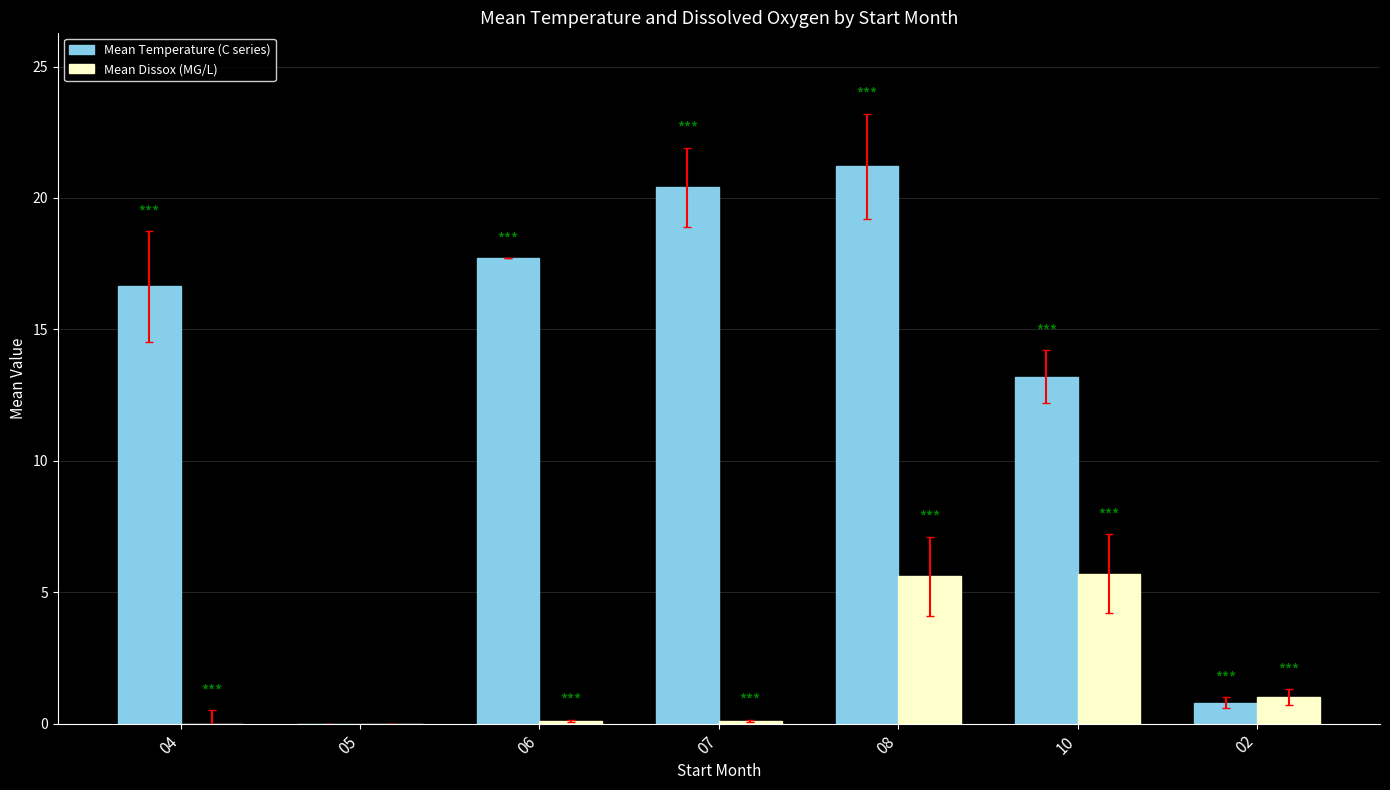

What is the highest value of the Mean Temperature (C series) series?

21.2